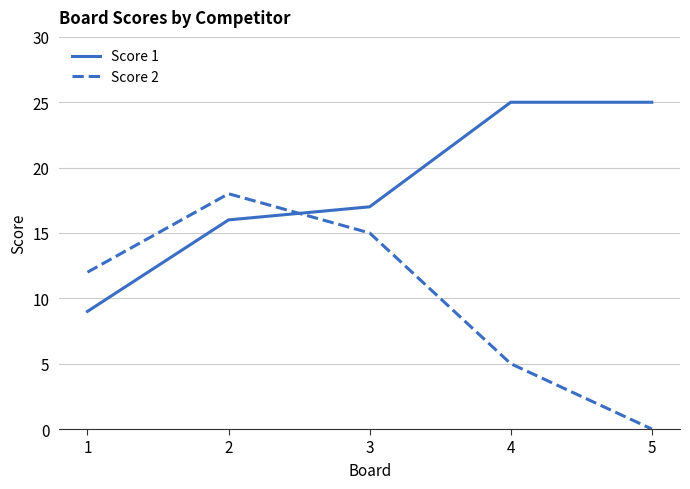

Reading left to right, what are all the values shown in this chart?

Score 1: 9	16	17	25	25
Score 2: 12	18	15	5	0